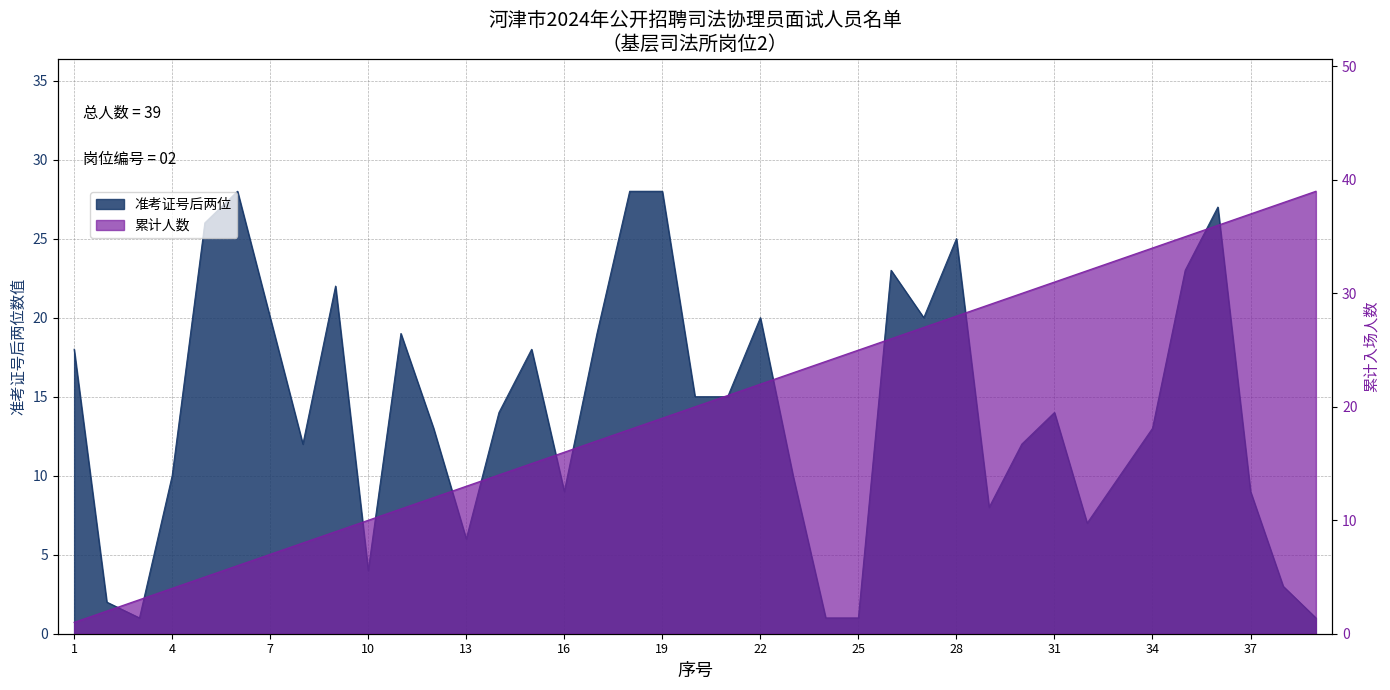

How many lines are shown in the chart?

2